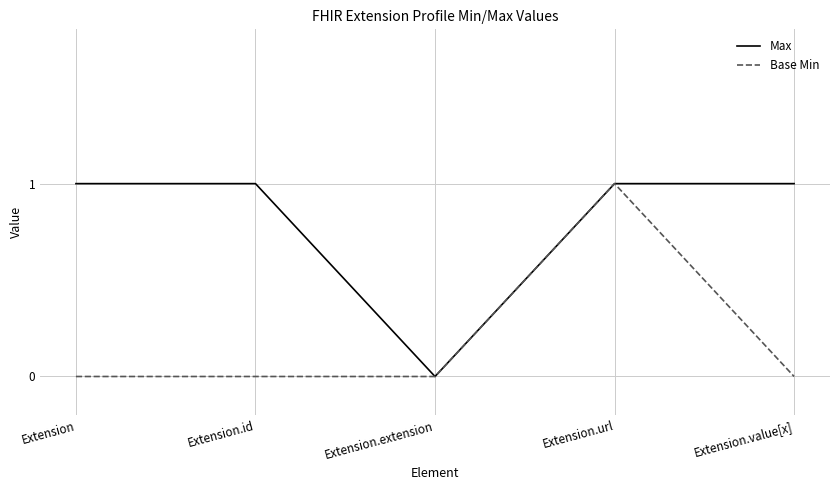

Reading left to right, extract all data points from this chart.

Max: 1	1	0	1	1
Base Min: 0	0	0	1	0